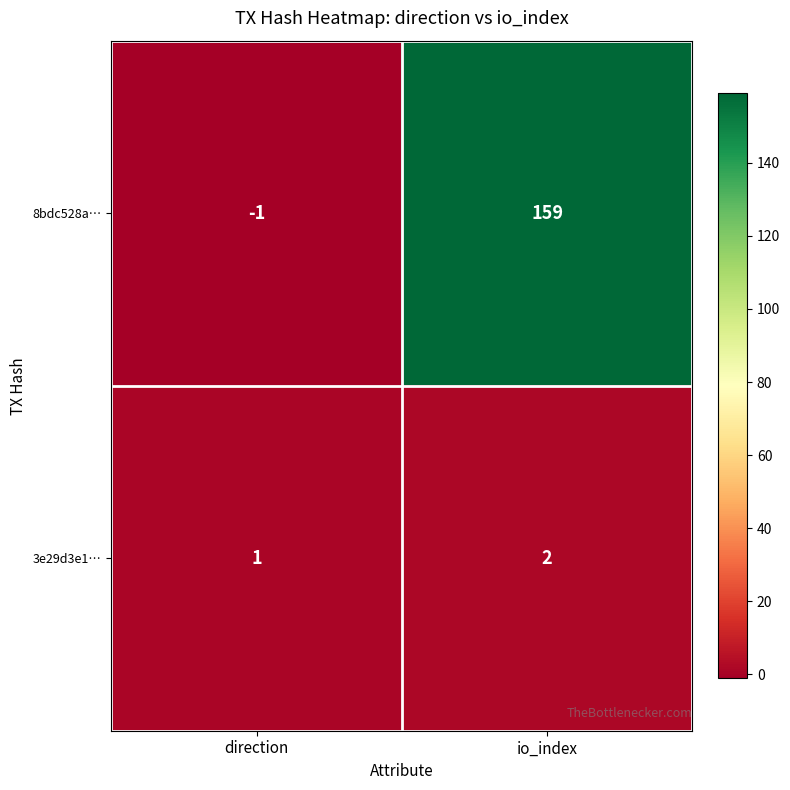

Which label corresponds to the largest value in the chart?

io_index